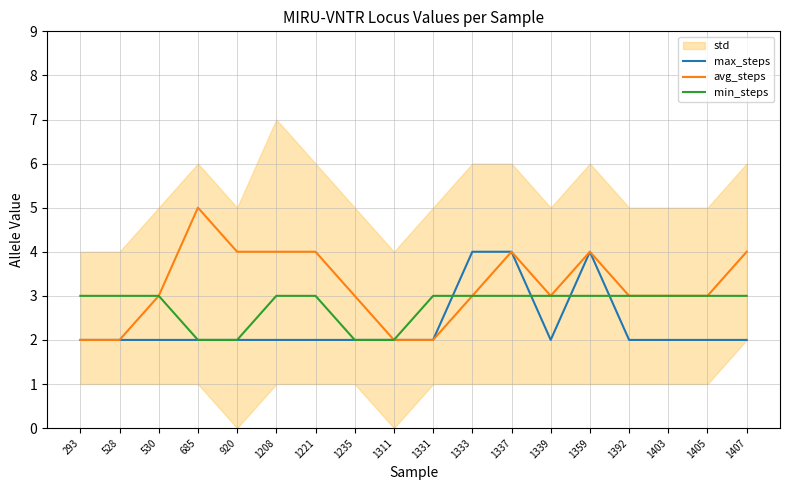

At how many categories does at least one series exceed 4?

1